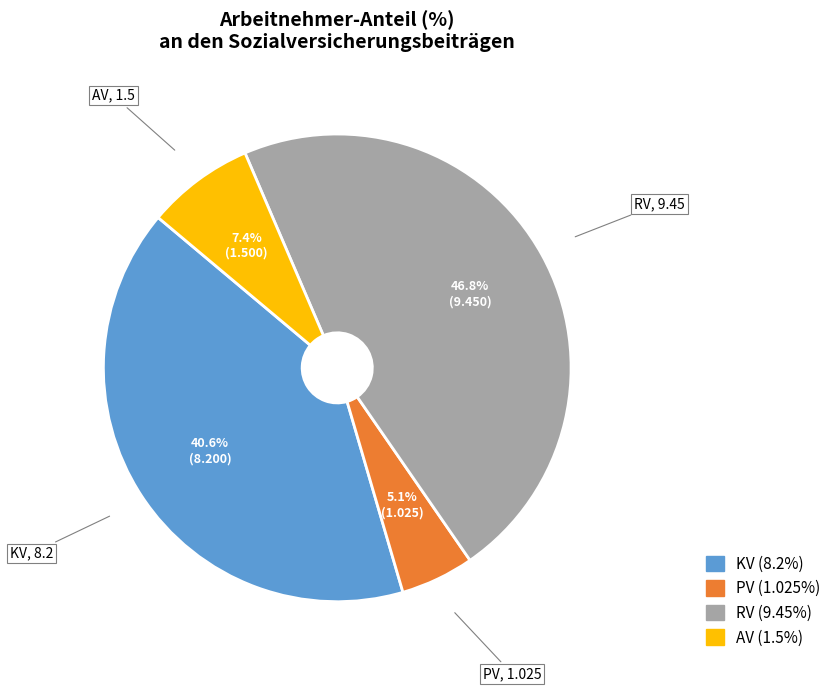

Which has a higher value, AV or RV?

RV